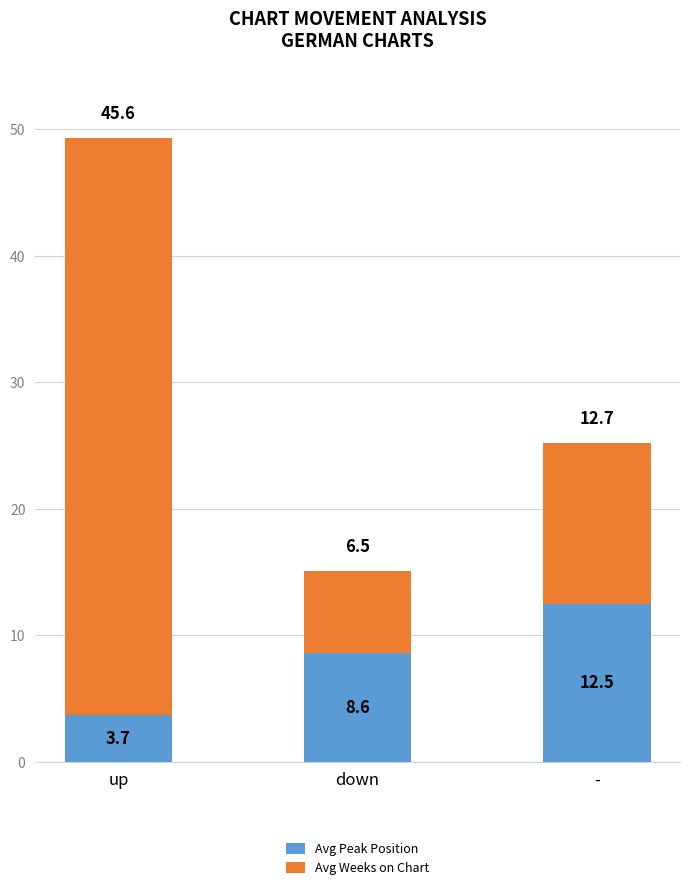

At which category is the sum across all series the highest?

up